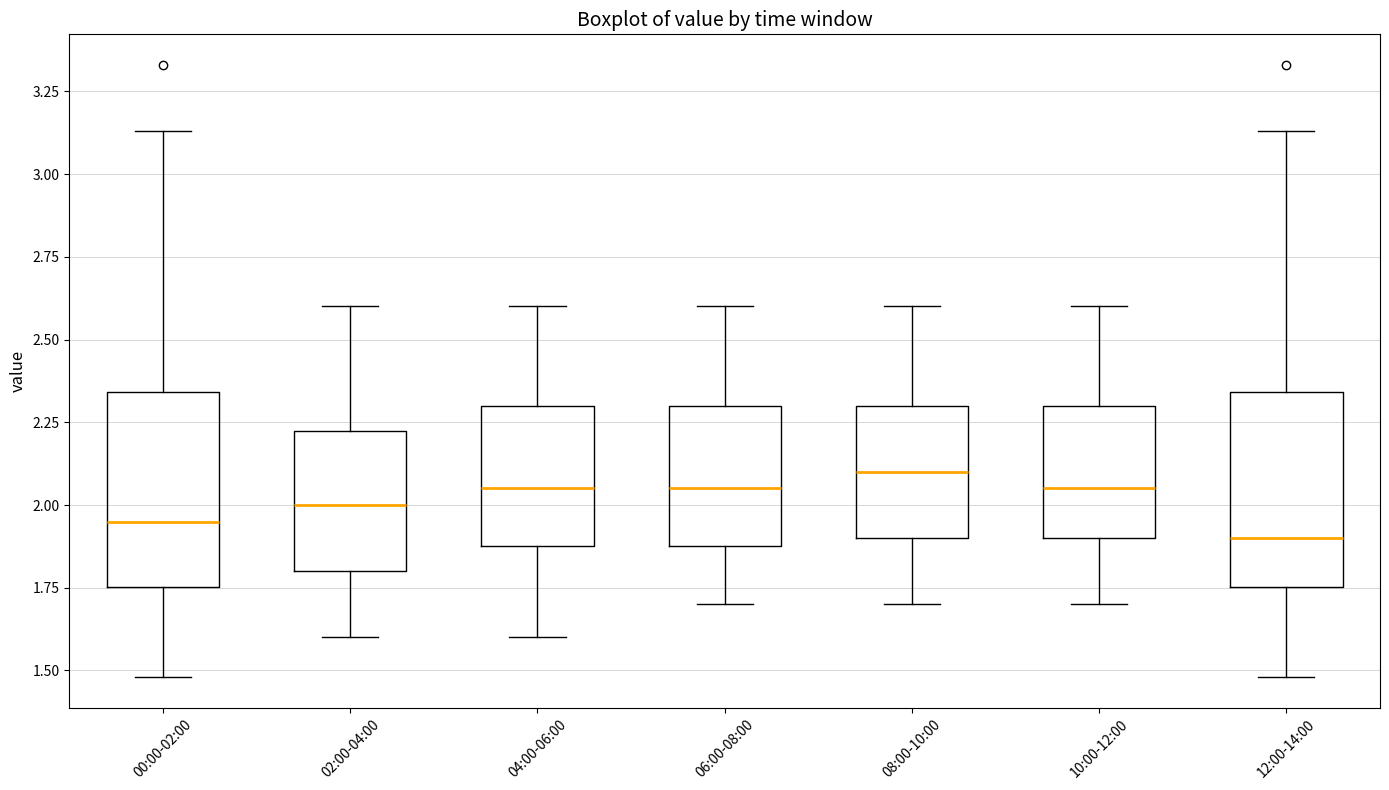

Reading left to right, transcribe this box plot: for each box, give where its median line is, the range the box spans, and where its two whiskers end, as read against the y-axis. The values are not printed on the chart, so give them approximately, as read against the axis.

00:00-02:00: median 1.95, box 1.75 to 2.35, whiskers 1.50 to 3.15
02:00-04:00: median 2.00, box 1.80 to 2.25, whiskers 1.60 to 2.60
04:00-06:00: median 2.05, box 1.90 to 2.30, whiskers 1.60 to 2.60
06:00-08:00: median 2.05, box 1.90 to 2.30, whiskers 1.70 to 2.60
08:00-10:00: median 2.10, box 1.90 to 2.30, whiskers 1.70 to 2.60
10:00-12:00: median 2.05, box 1.90 to 2.30, whiskers 1.70 to 2.60
12:00-14:00: median 1.90, box 1.75 to 2.35, whiskers 1.50 to 3.15